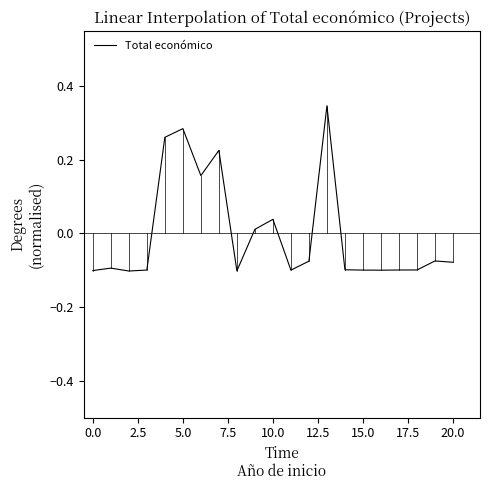

True or false: the data has more than 0 interior local peaks.

True